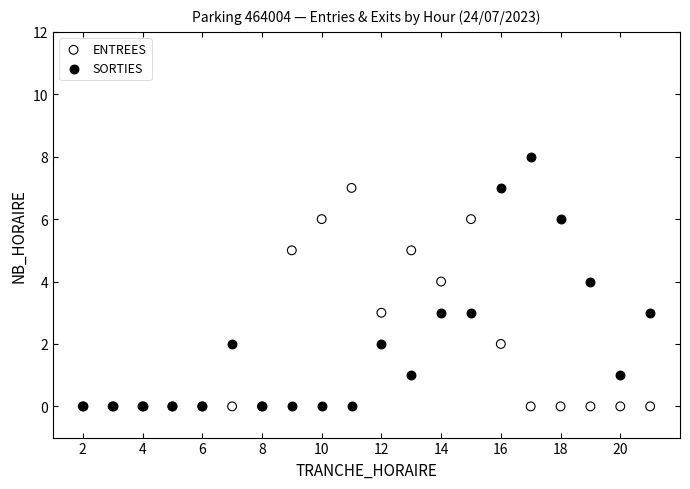

What are all the series names shown in the legend?

ENTREES, SORTIES